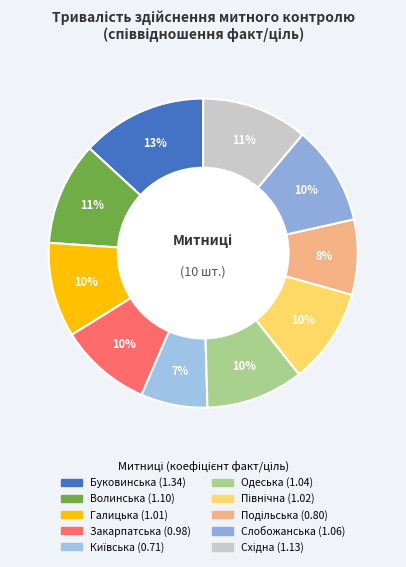

What percentage is the Закарпатська slice, to the nearest percent?

10%